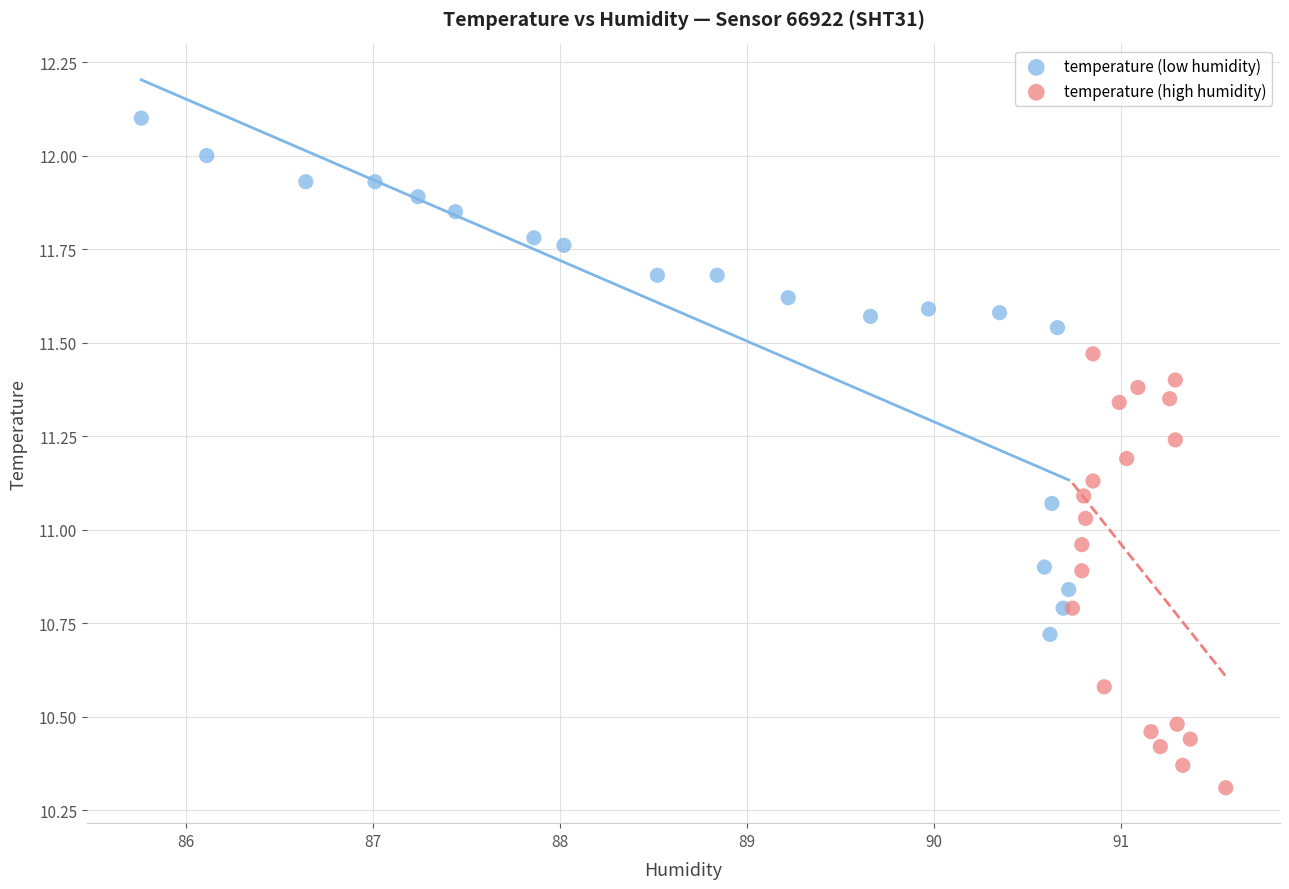

Which series has the largest Y range (max minus min)?

temperature (low humidity)